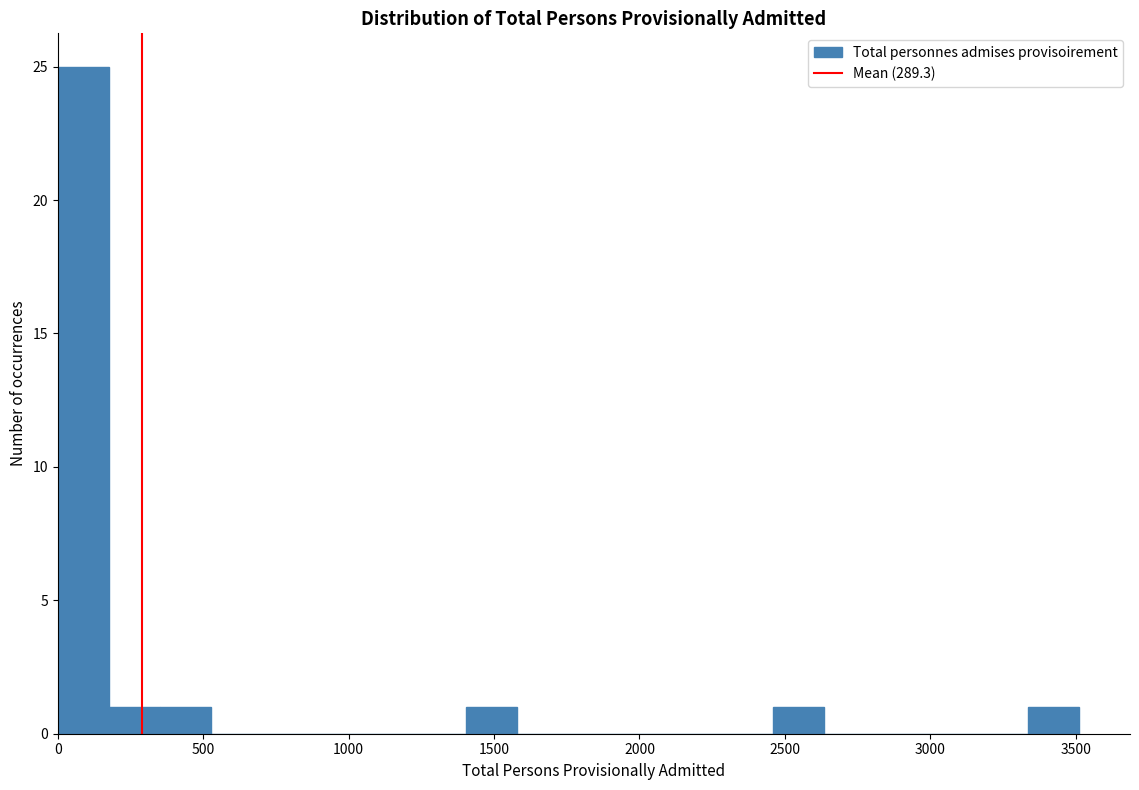

Read against the x-axis, roughly where is the centre of the tallest bar?

100